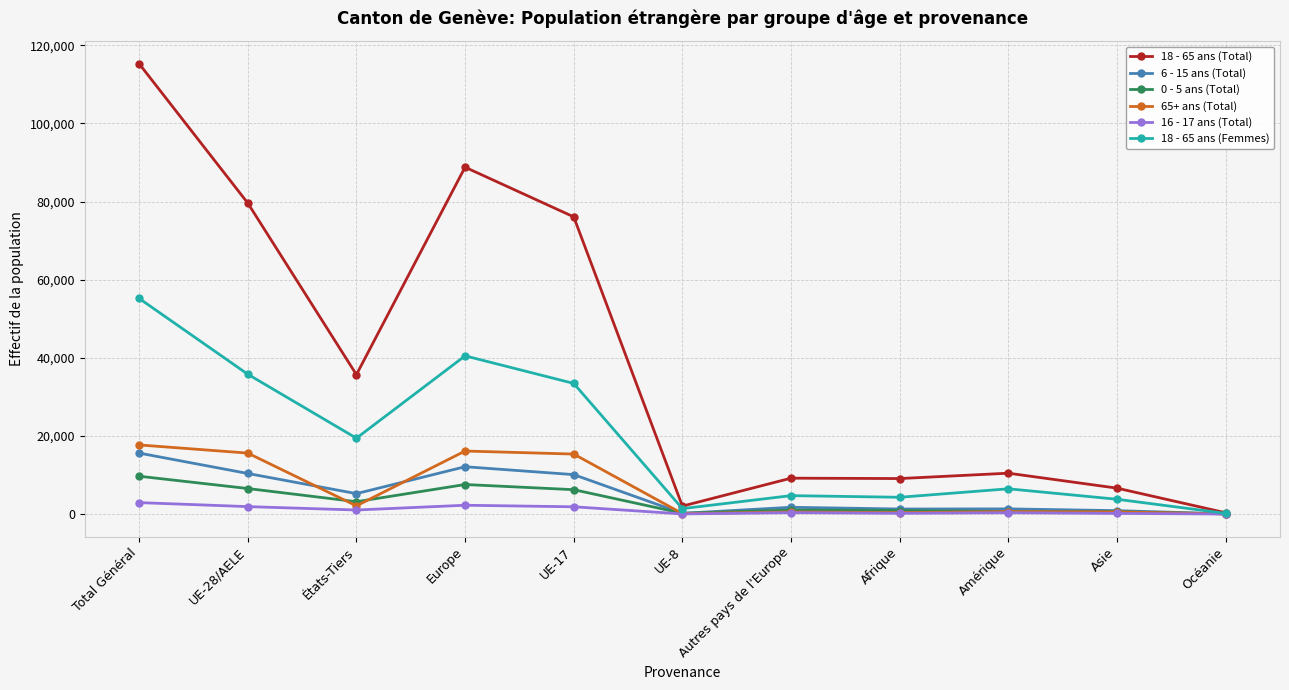

What is the difference between the maximum and minimum values in the 16 - 17 ans (Total) series?

2920